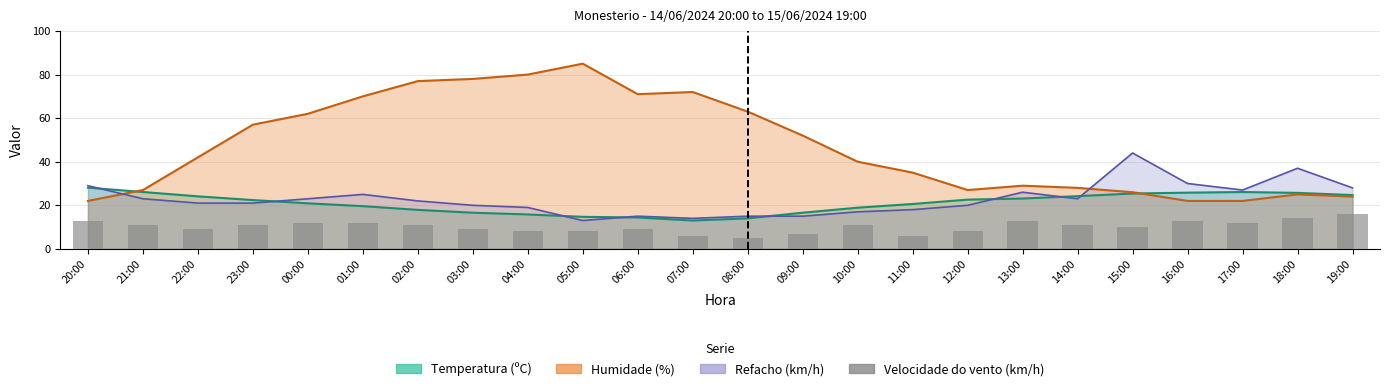

Does the chart contain any negative values?

No